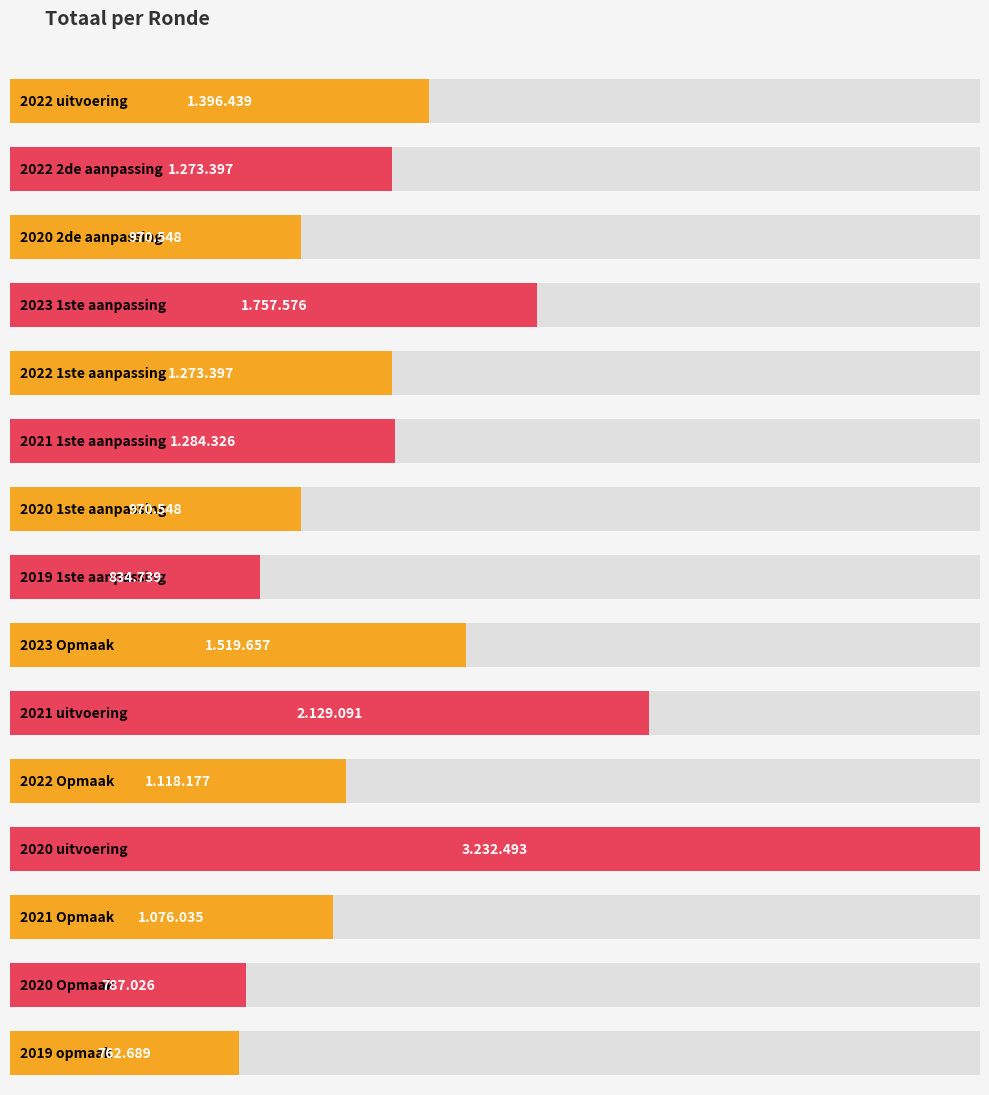

What is the label of the 7th bar from the right?

2023 Opmaak